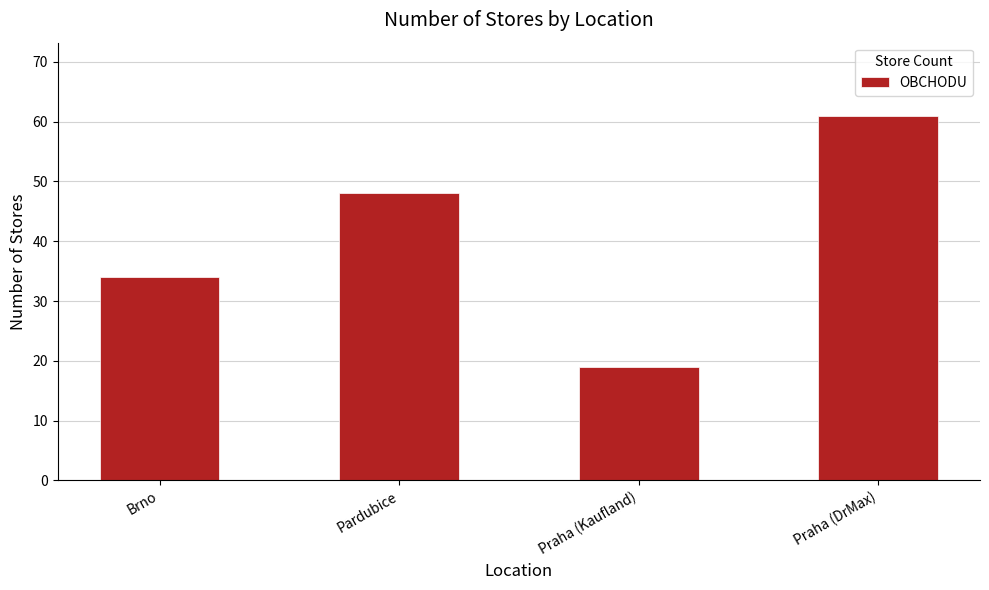

Is it true that the value at Pardubice is 48?

True